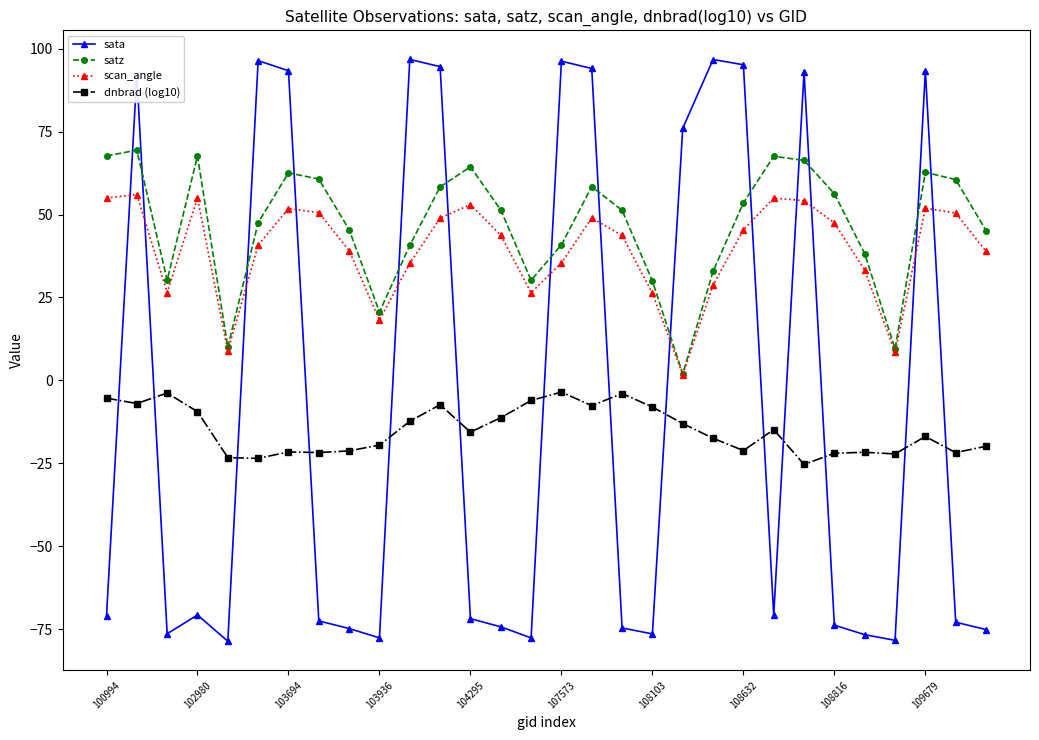

At how many categories does at least one series exceed 82?

11